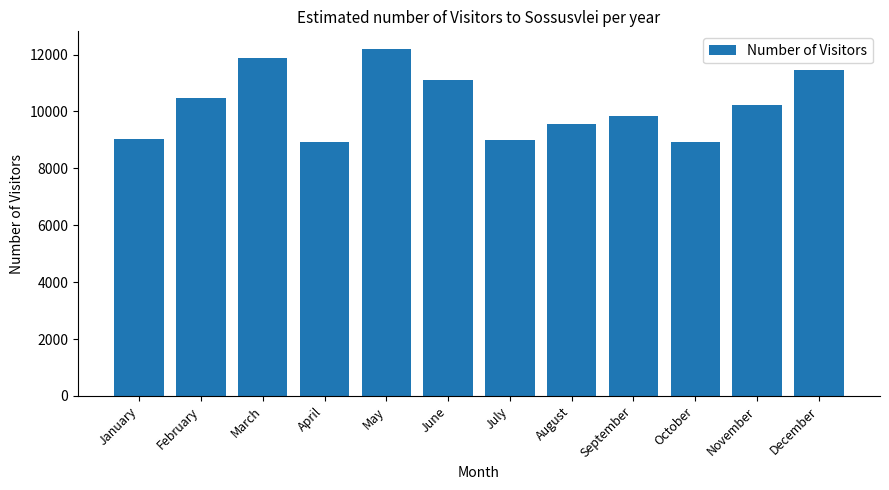

What is the change in value from April to July?

+90